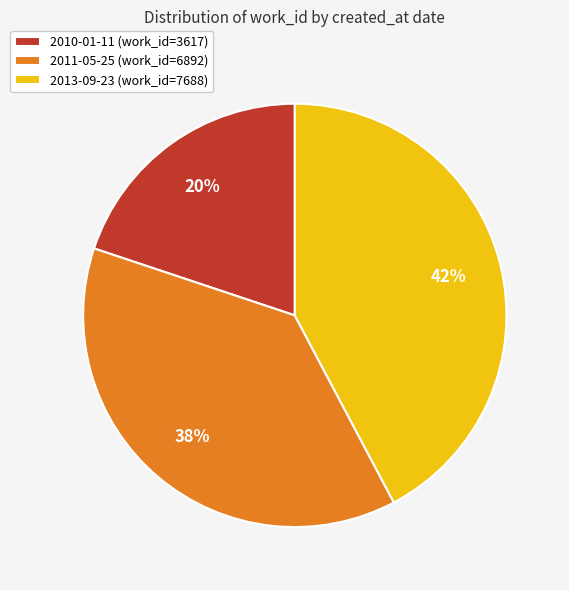

True or false: 2011-05-25 accounts for 38% of the total.

True